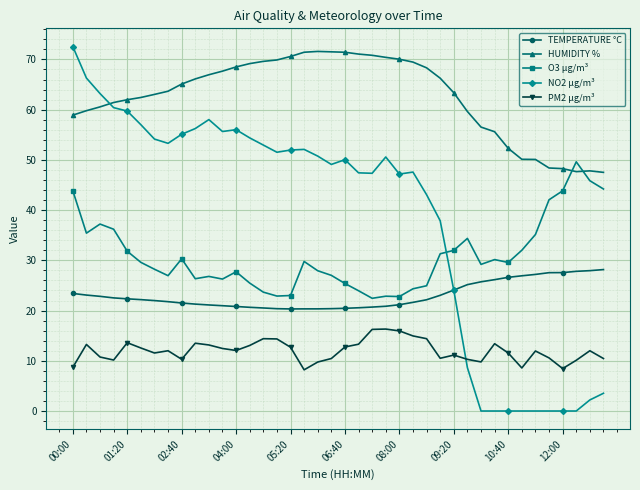

List the series in order of their overall mean, lowest first.

PM2 µg/m³, TEMPERATURE °C, O3 µg/m³, NO2 µg/m³, HUMIDITY %